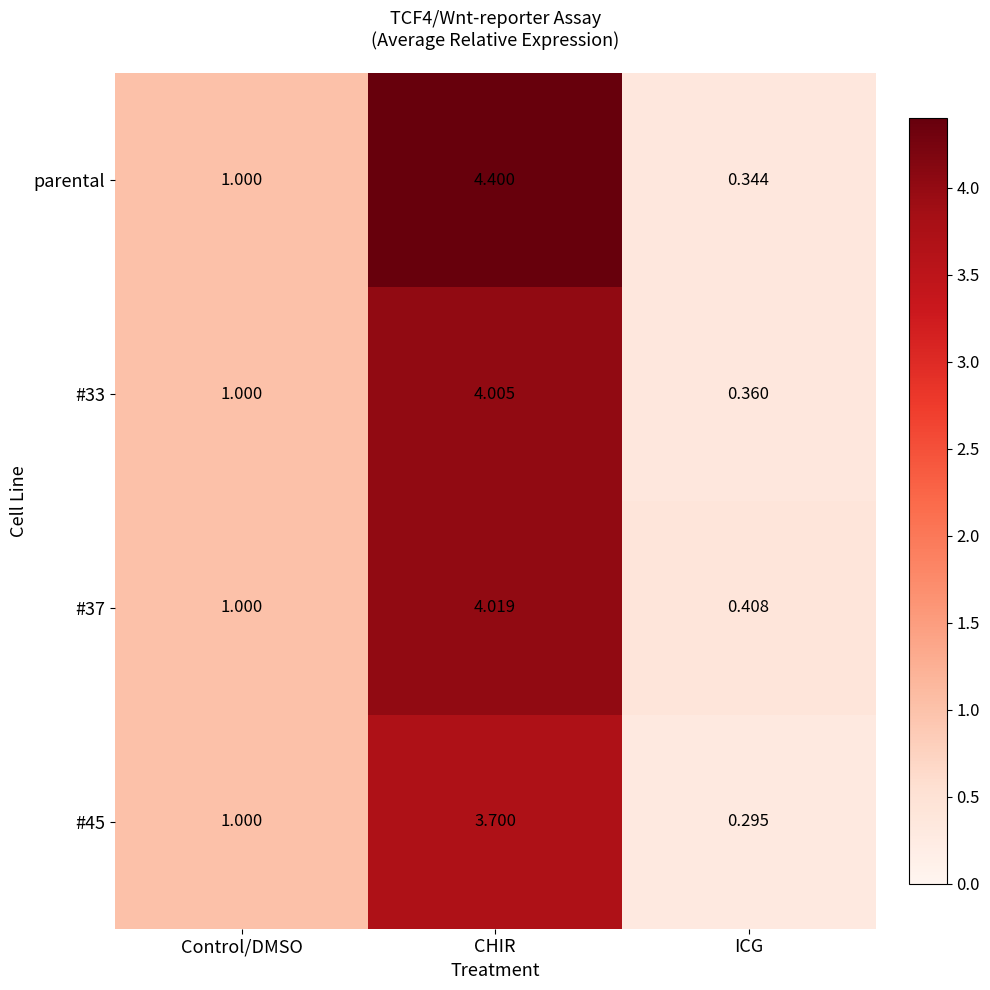

At which label is #33 closest to 2?

Control/DMSO